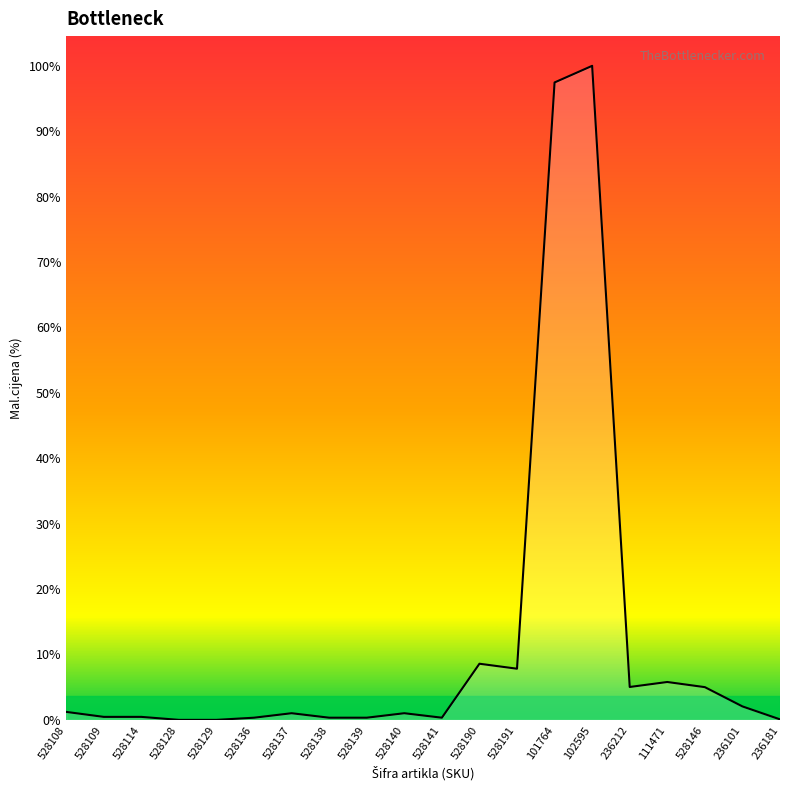

Does the chart have visible grid lines?

No